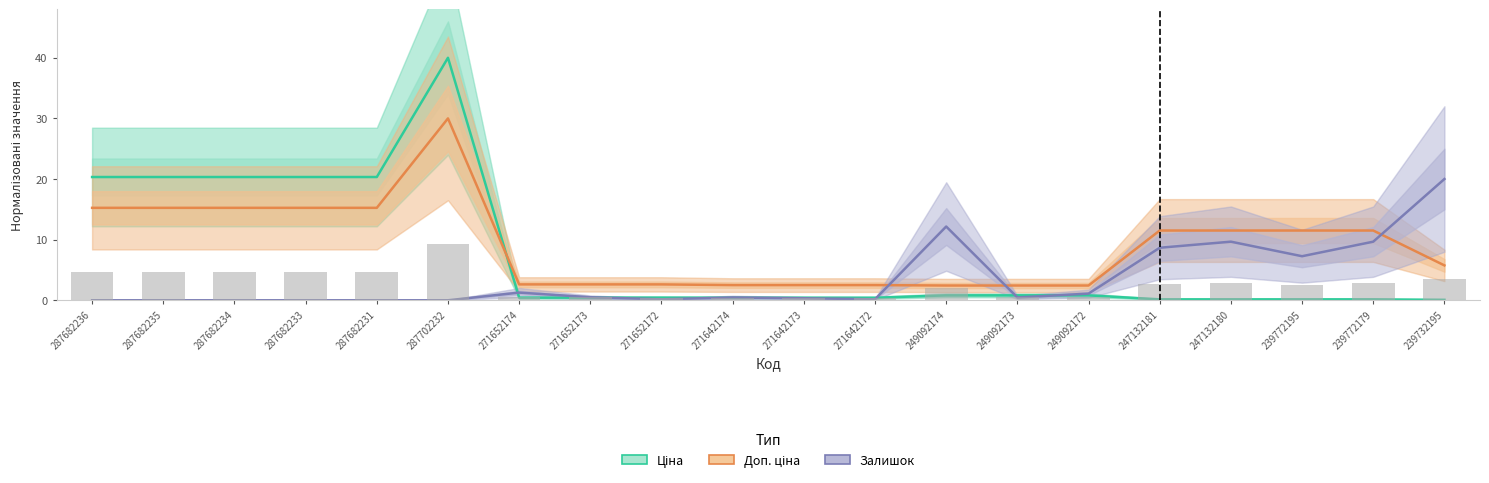

At which label is Доп. ціна closest to 16?

287682236